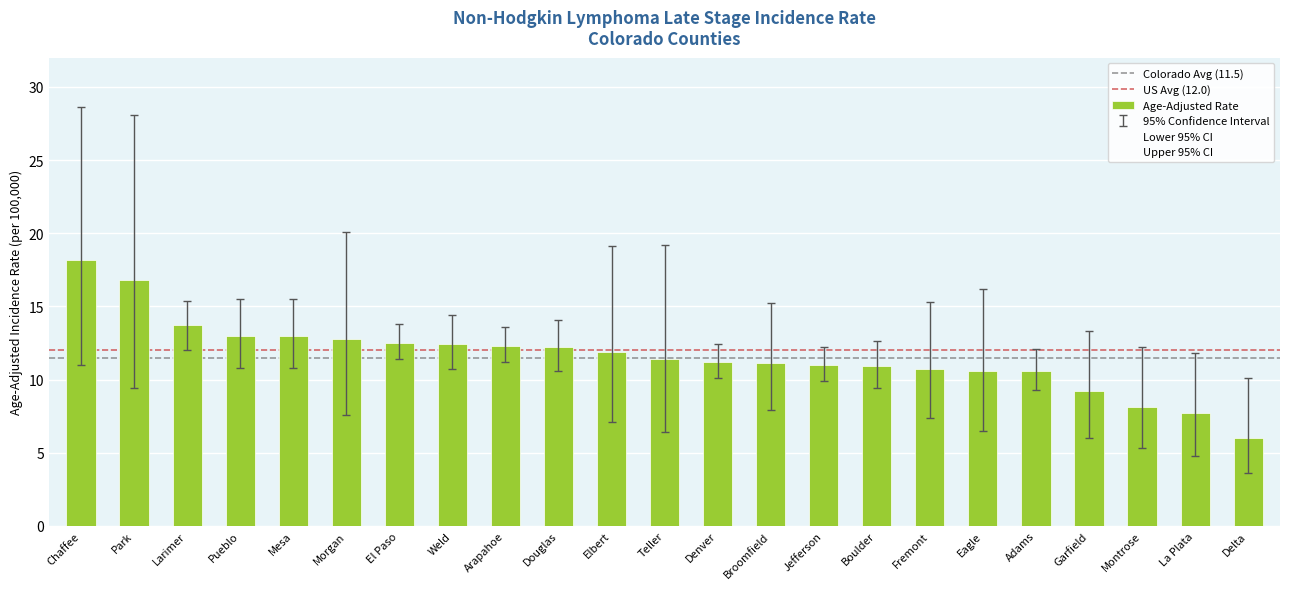

What value does the data have at Park?

16.8